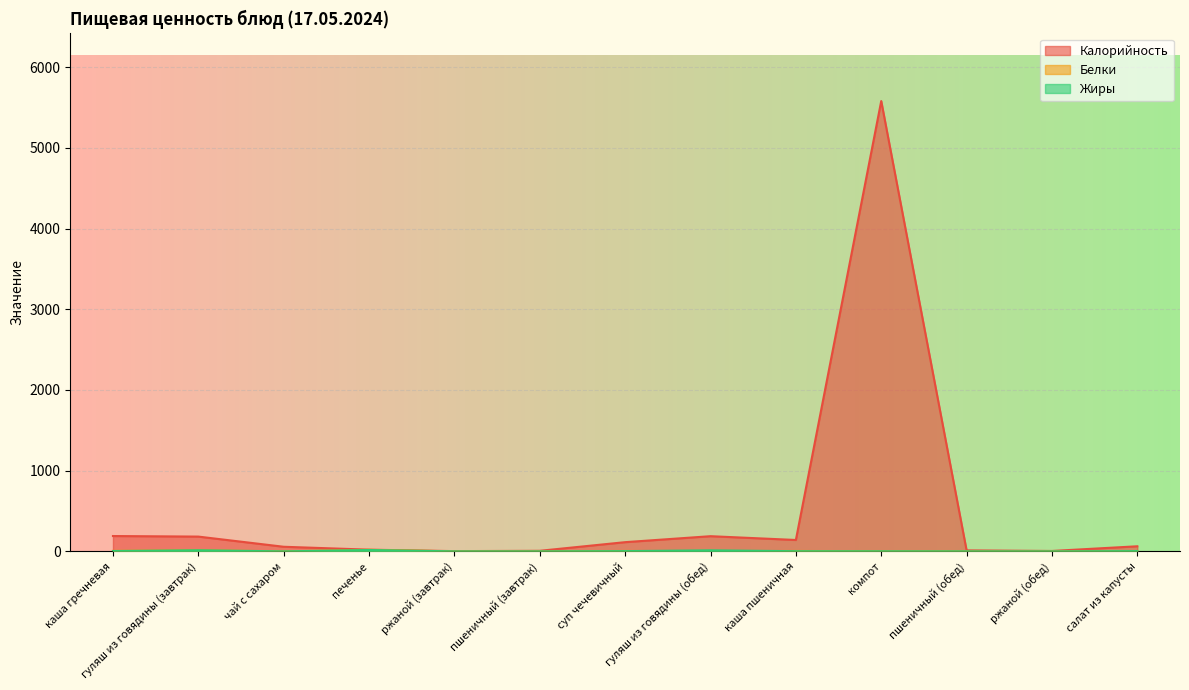

Reading left to right, transcribe all the data shown in this chart.

Калорийность: 190	183	57	21	3	7	114	188	141	5580	12	5	63
Белки: 6	13	0	19	0	0	5	1	5	1	0	0	1
Жиры: 4	14	0	17	0	0	3	13	2	1	0	0	3